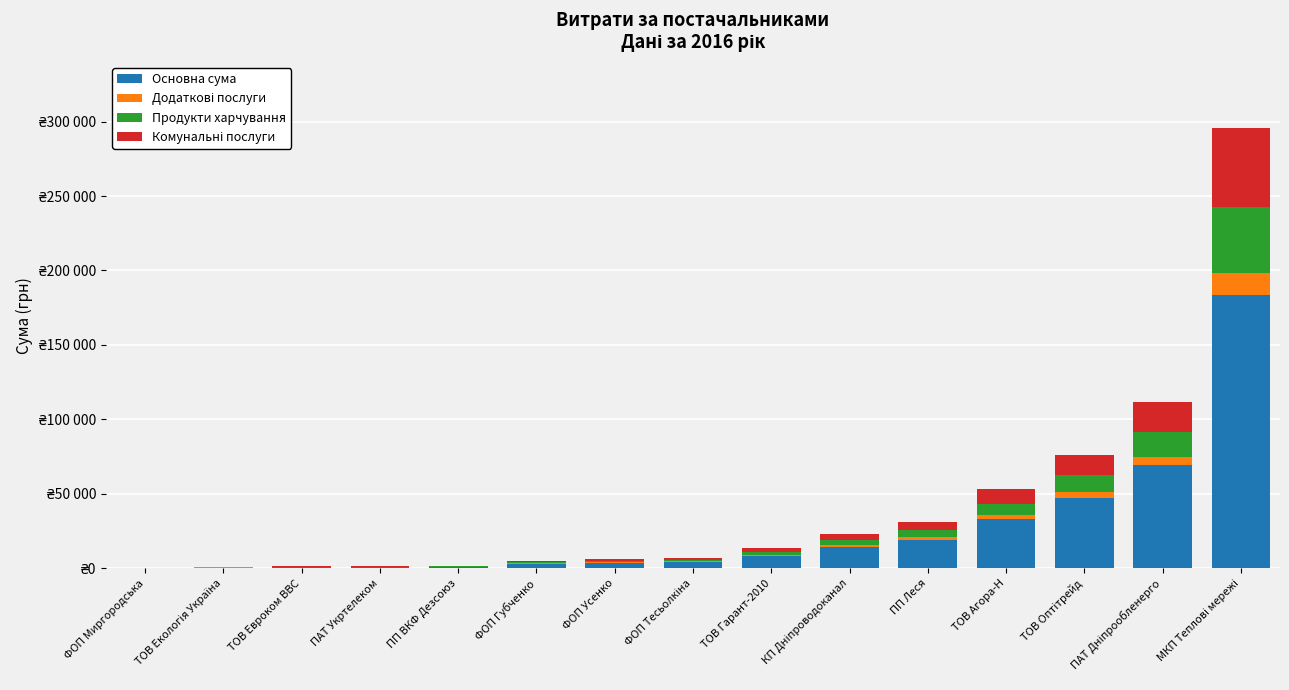

How many data points does each series have?

15